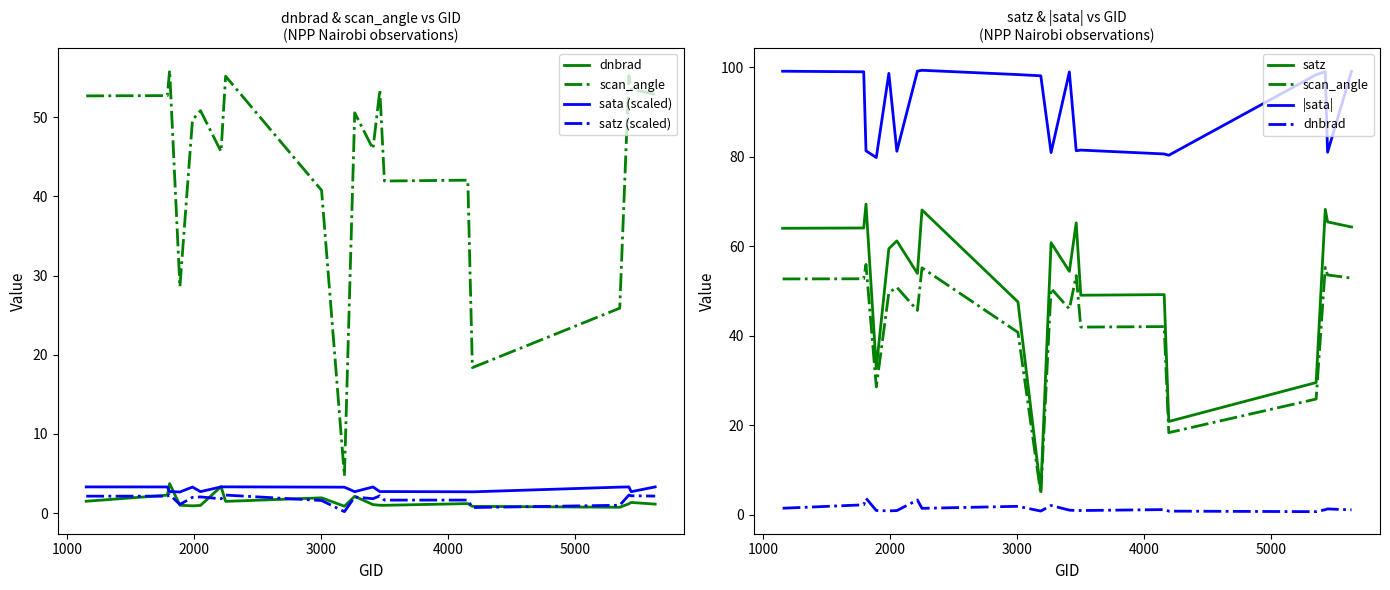

What is the difference between the maximum and minimum values in the satz series?

64.1